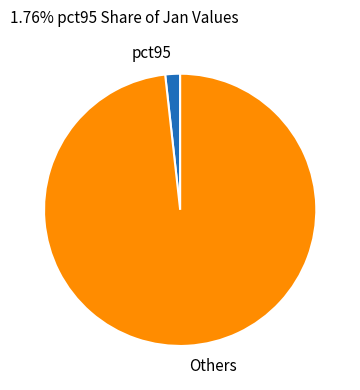

Does pct95 represent more than half of the total?

No